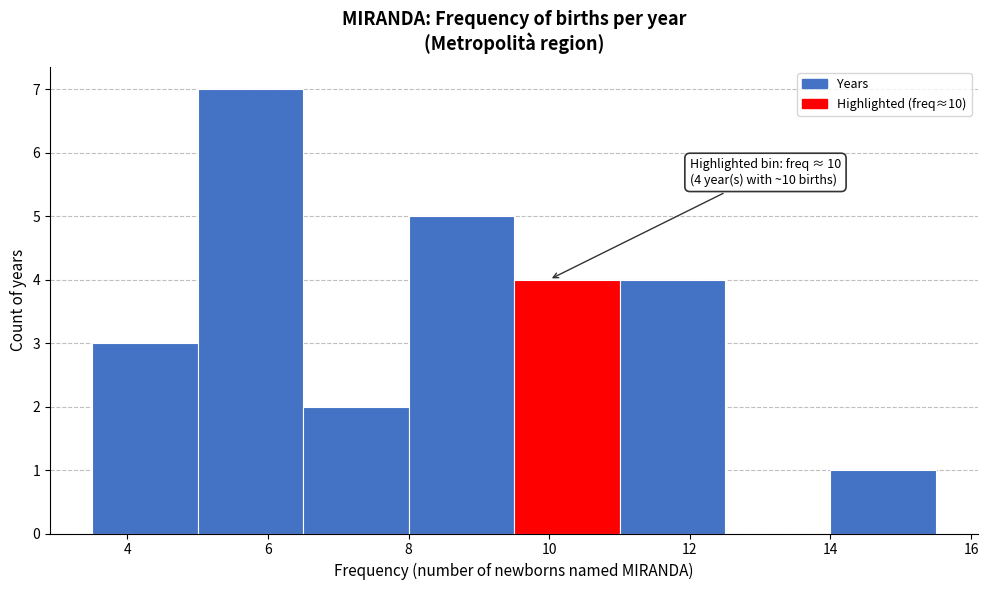

Over which range of the x-axis is the bar tallest?

5.0 to 6.5